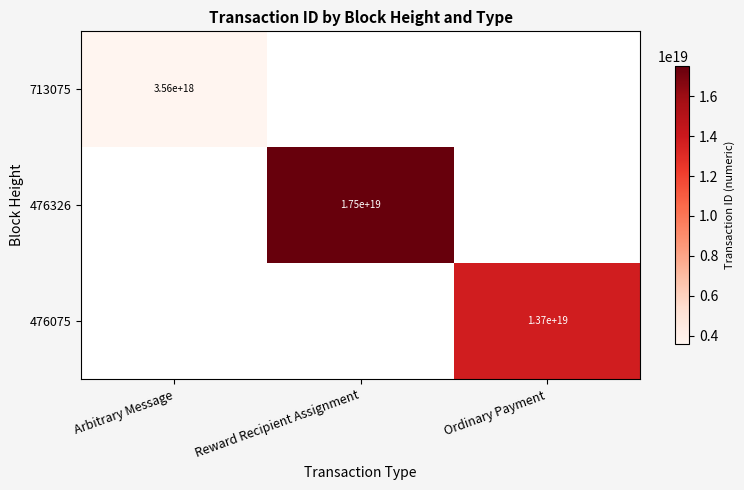

The value of 476075 at Ordinary Payment is 13700000000000000000. True or false?

True